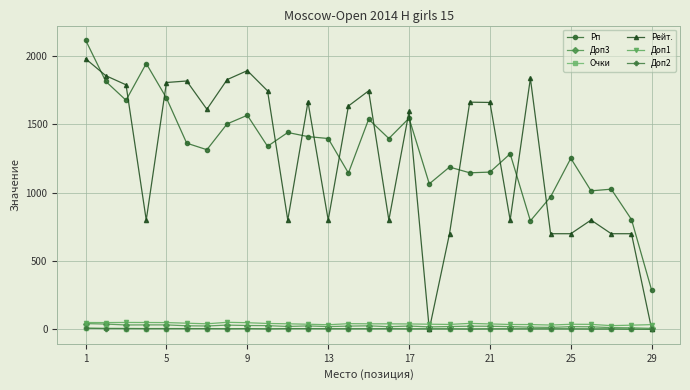

True or false: Очки and Доп1 cross at least once.

False